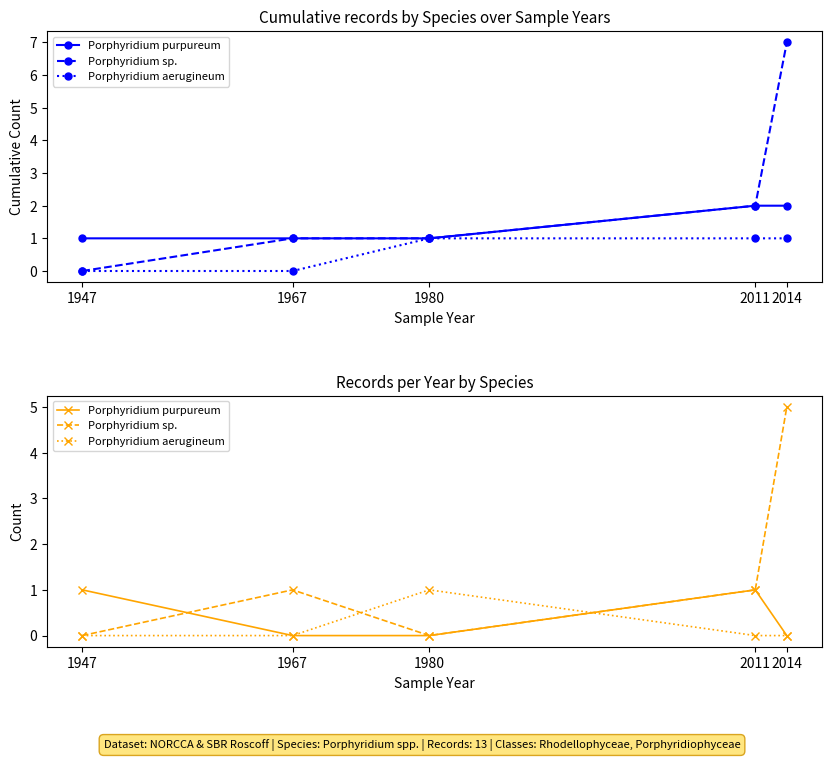

Is it true that Porphyridium purpureum equals 2 at 2011?

False